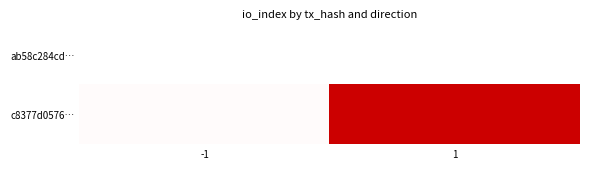

What is the spread (max minus min) of values at -1?

1